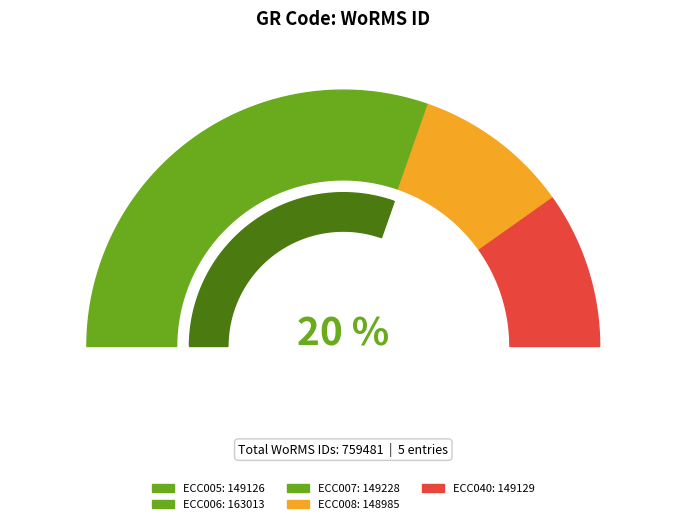

What is the smallest slice in the pie chart?

ECC008